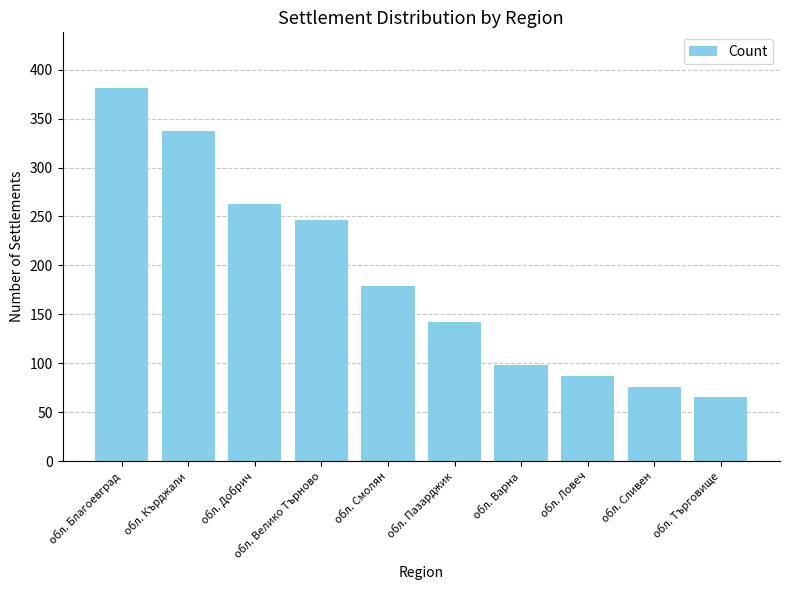

What is the average value?

187